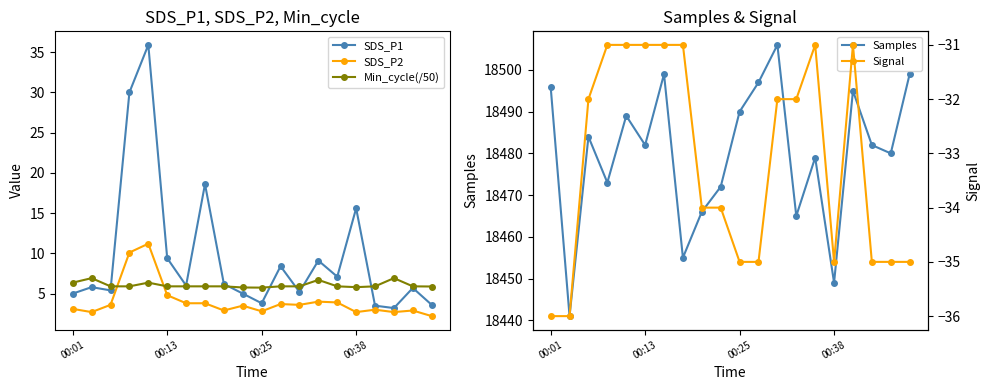

The value of Signal at 16 is -31.0. True or false?

True